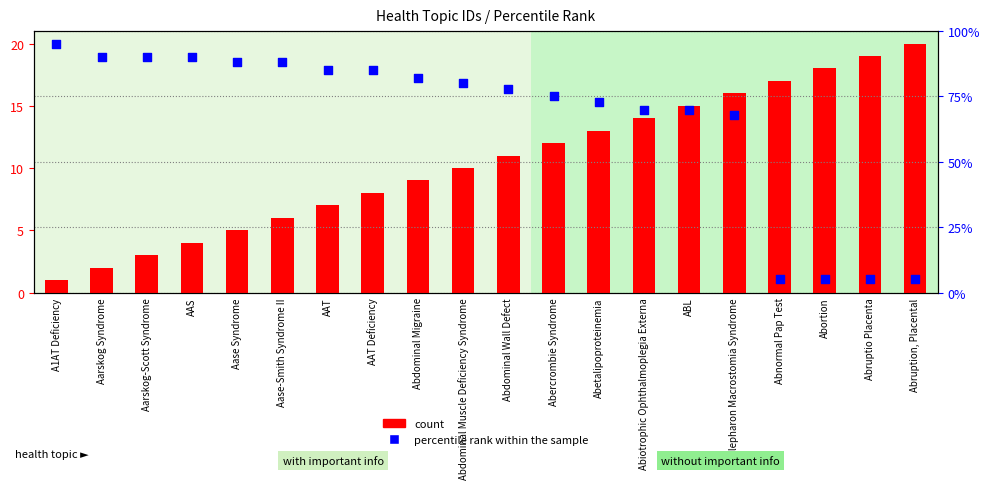

At how many categories does at least one series exceed 33?

16